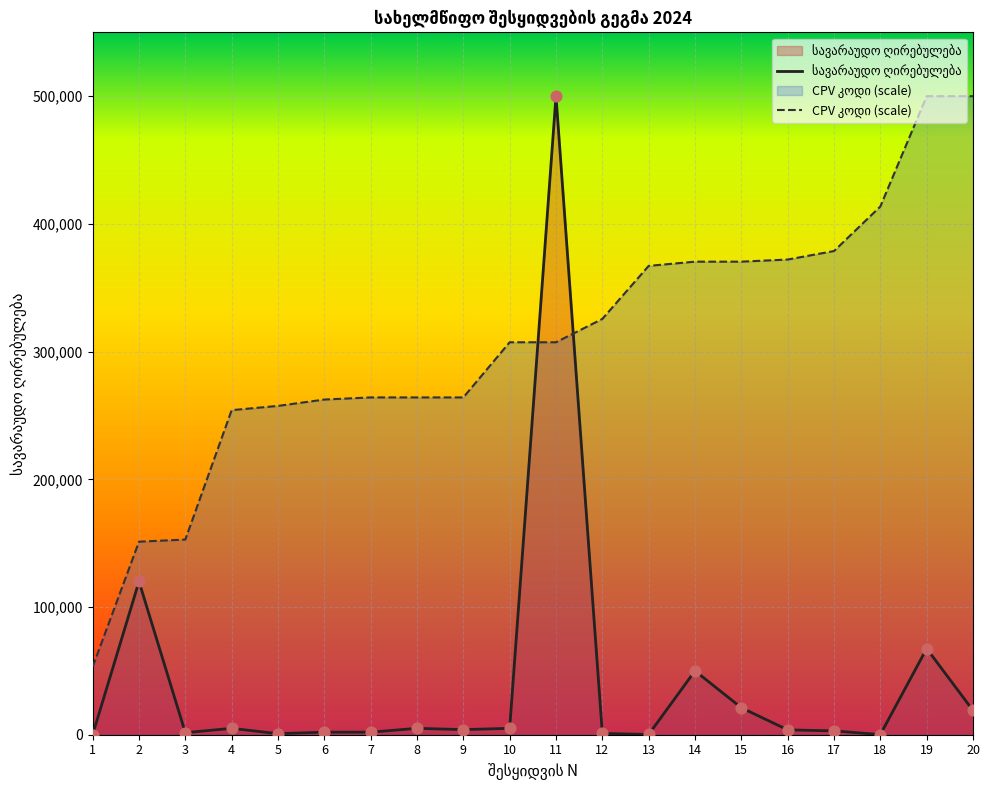

What are all the series names shown in the legend?

სავარაუდო ღირებულება, CPV კოდი